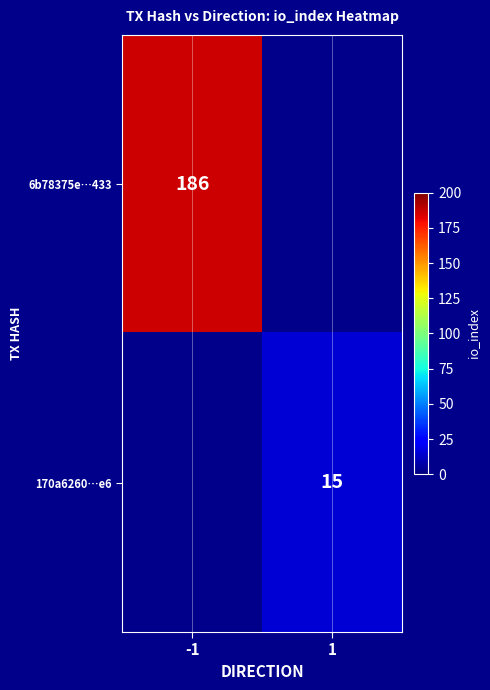

The value of 170a6260…e6 at 1 is 21. True or false?

False